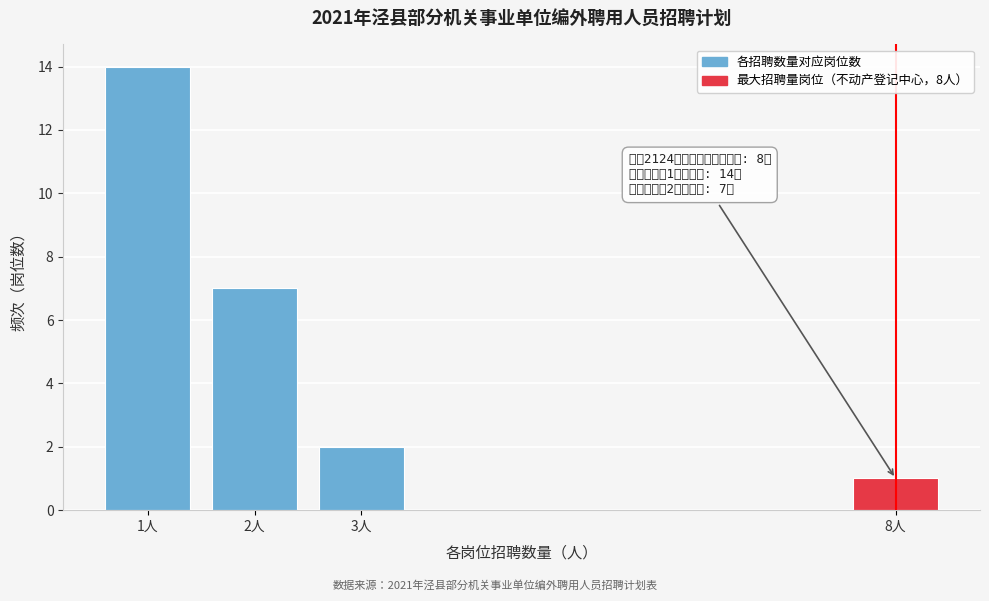

Reading left to right, list all the values displayed in this chart.

1人=14	2人=7	3人=2	8人=1